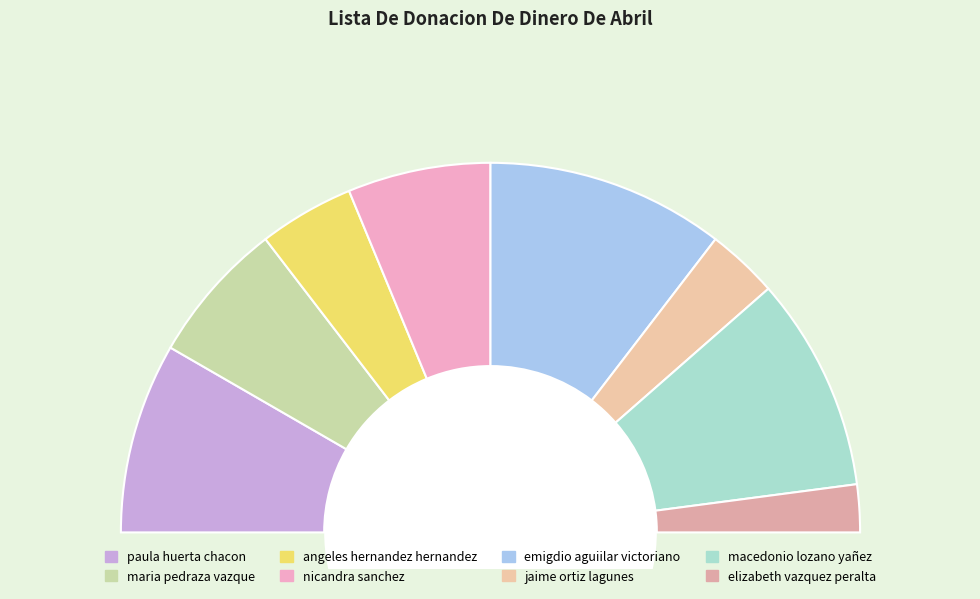

Which has a higher value, paula huerta chacon or maria pedraza vazque?

paula huerta chacon